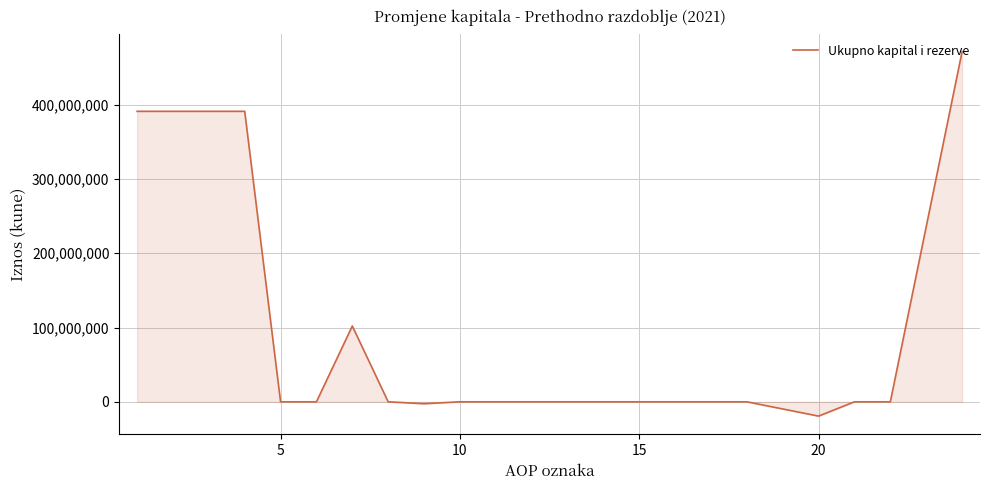

What is the greatest value displayed?

471358269